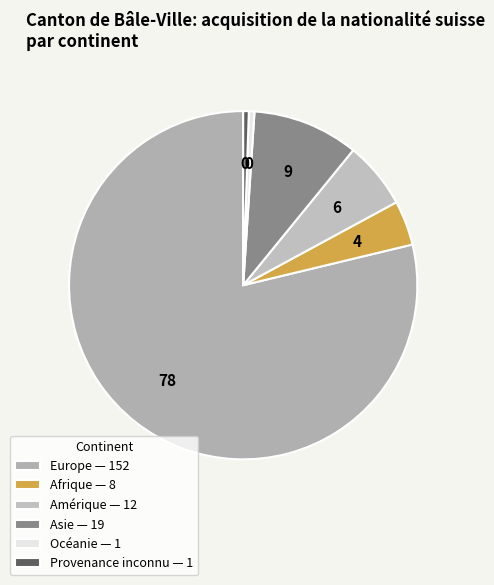

To the nearest percent, what is the combined percentage of Océanie and Afrique?

5%